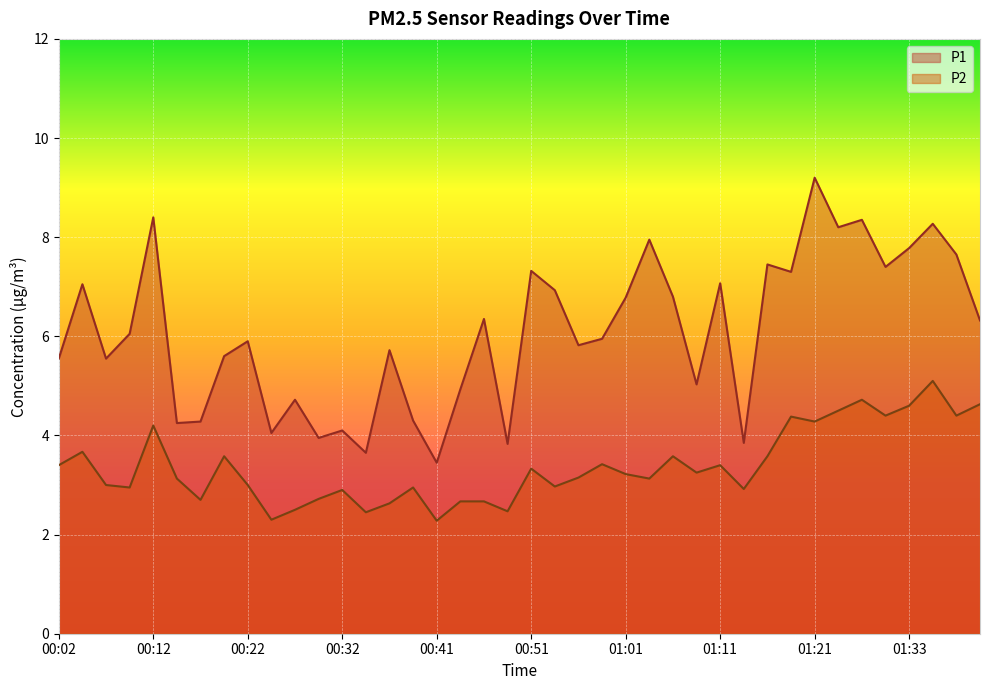

How many lines are shown in the chart?

2